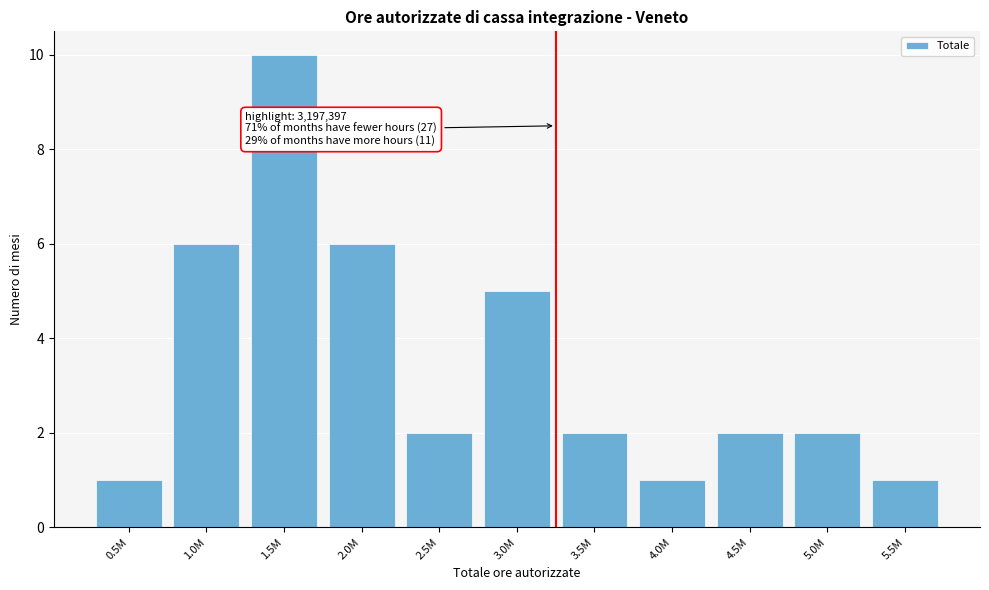

Reading left to right, transcribe all the data shown in this chart.

1	6	10	6	2	5	2	1	2	2	1